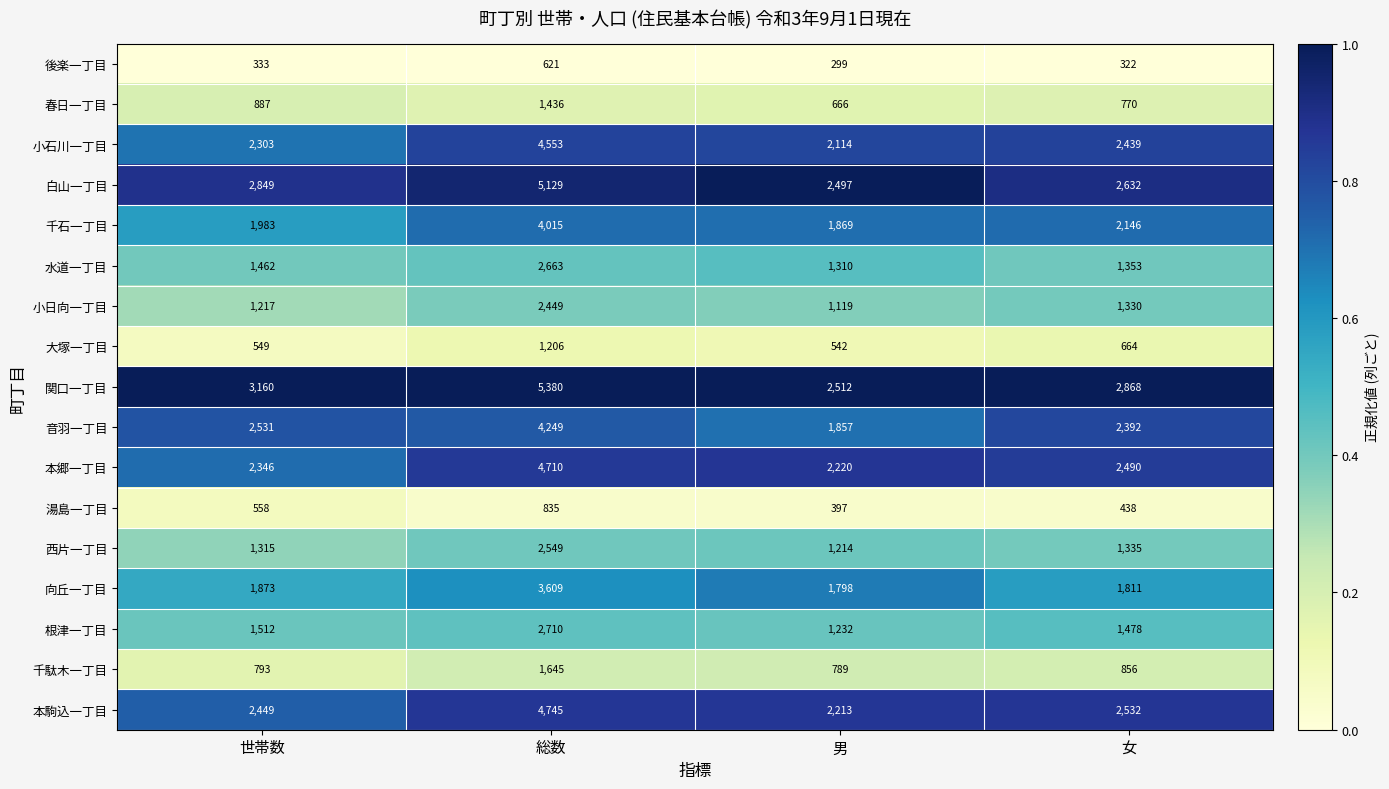

What is the sum of all 千駄木一丁目 values?

4083